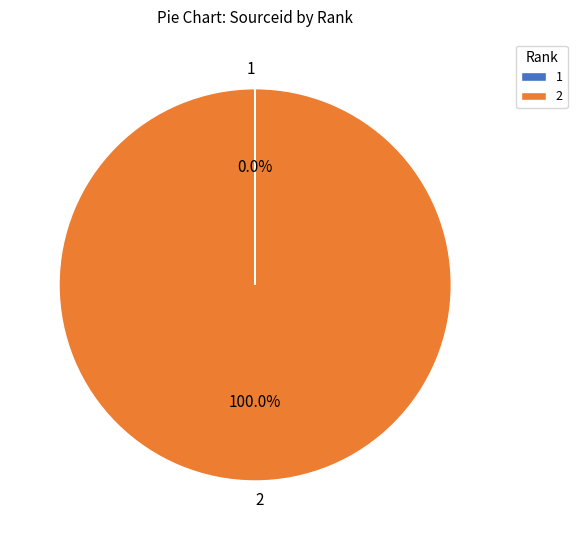

Does any single category account for the majority?

Yes